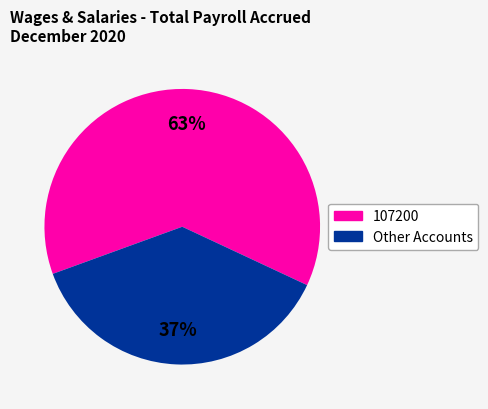

To the nearest percent, what is the average slice percentage?

50%